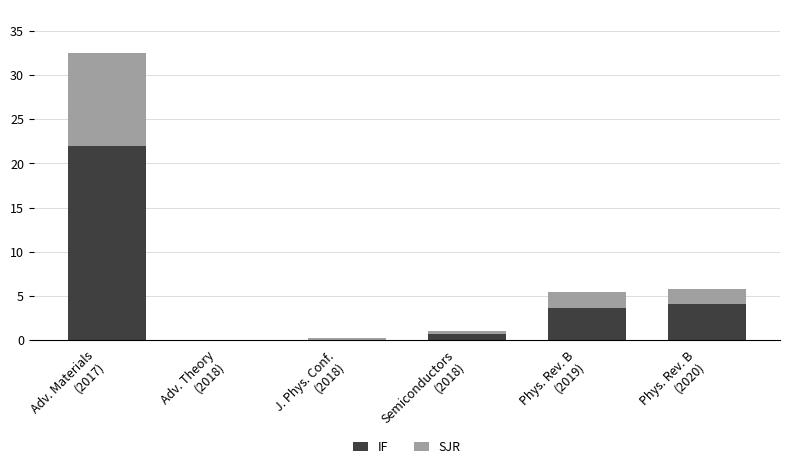

What is the sum of all IF values?

30.3